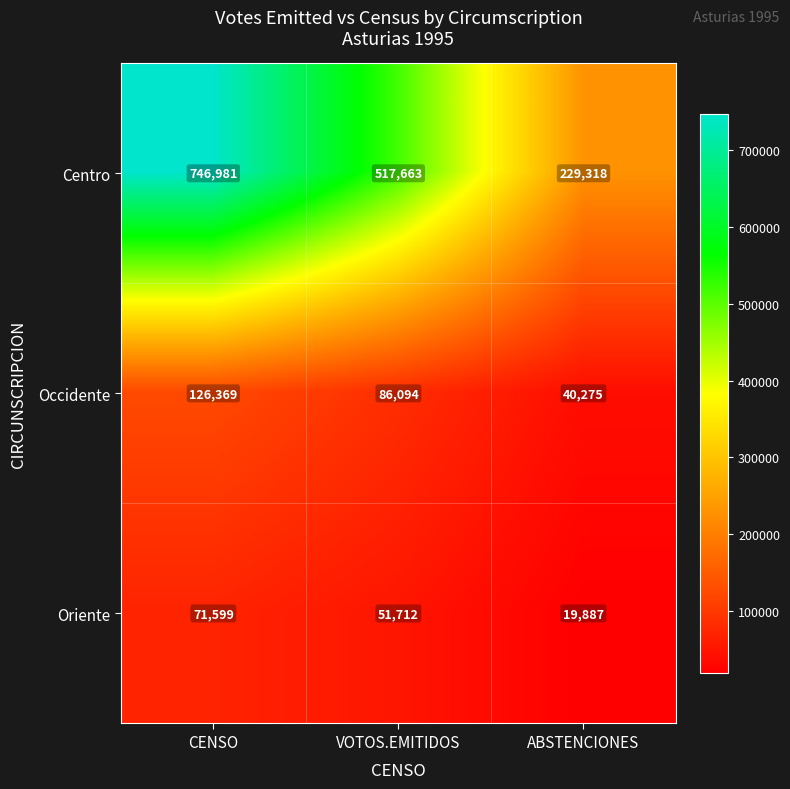

What is the difference between the Oriente values at ABSTENCIONES and CENSO?

51712